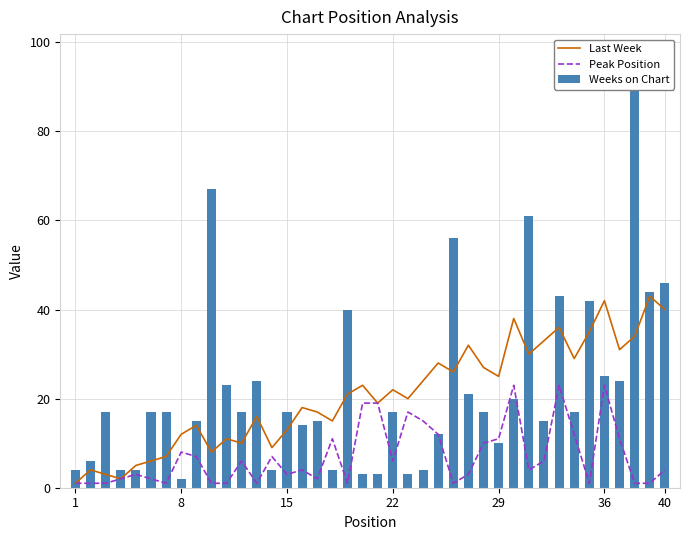

Rank the series by their maximum value, from highest to lowest.

Weeks on Chart, Last Week, Peak Position